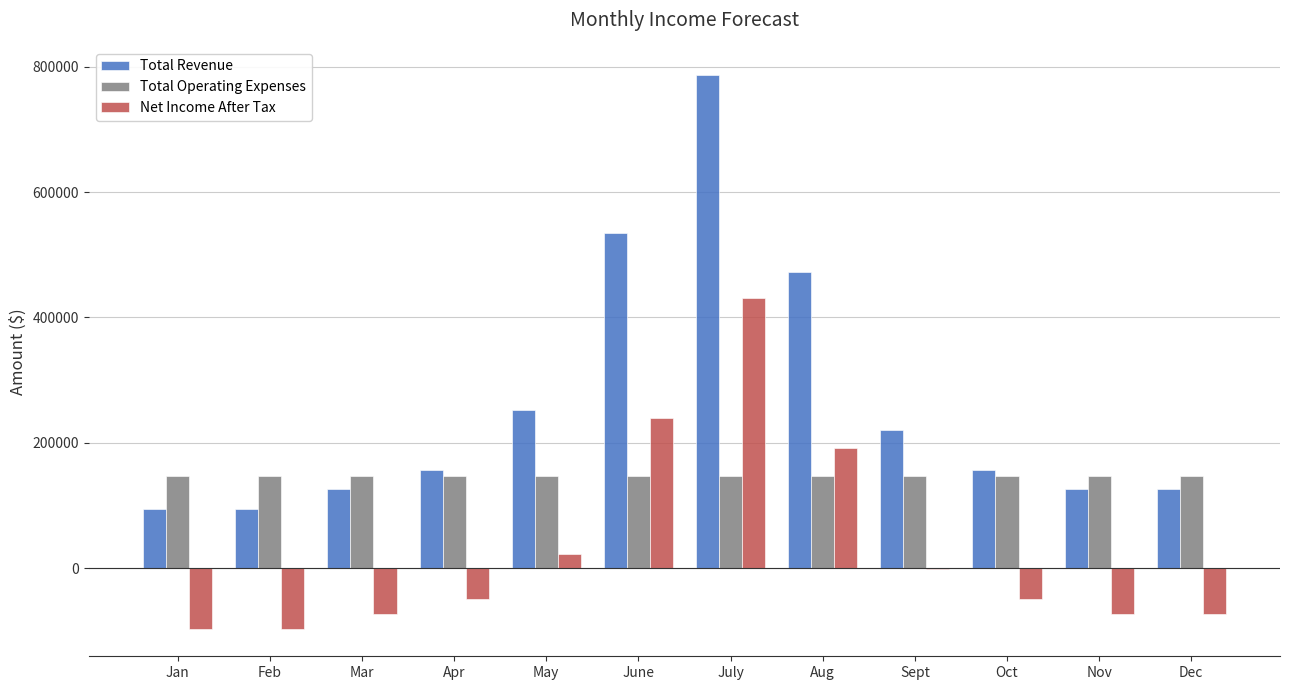

What is the greatest value displayed?

787500